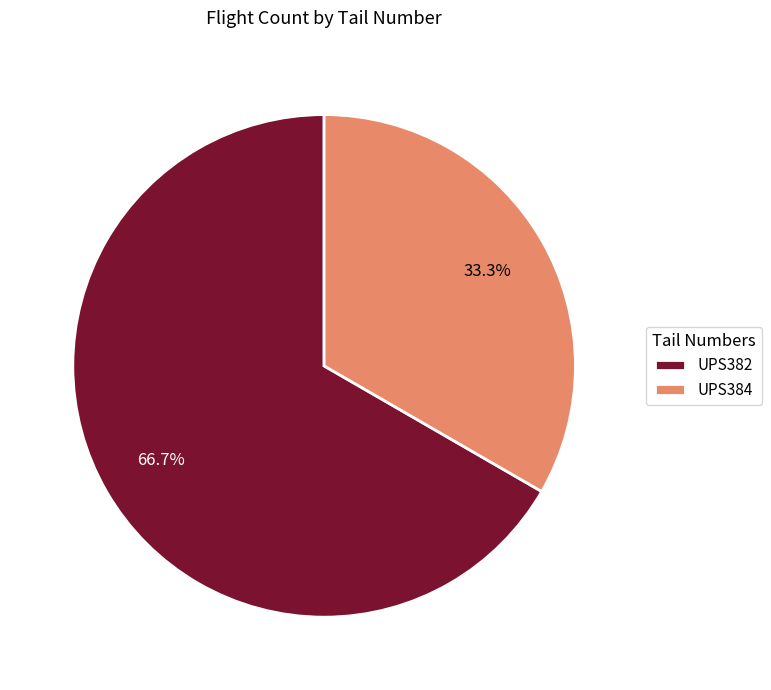

What percentage is NOT represented by UPS382?

33.3%